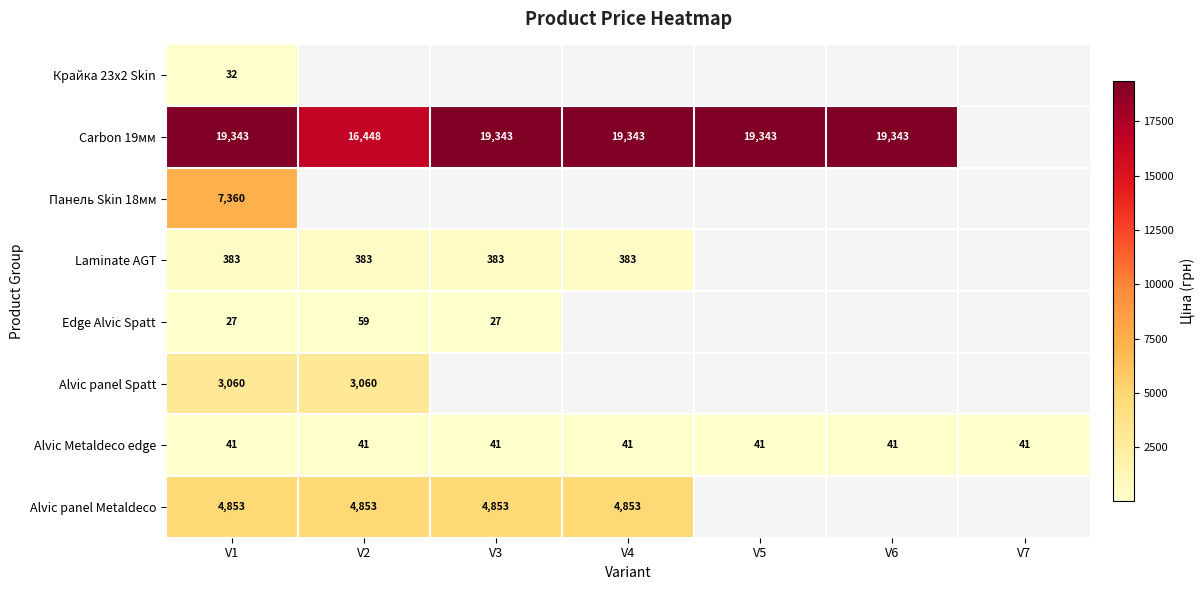

What is the lowest value of the Alvic panel Spatt series?

3059.7